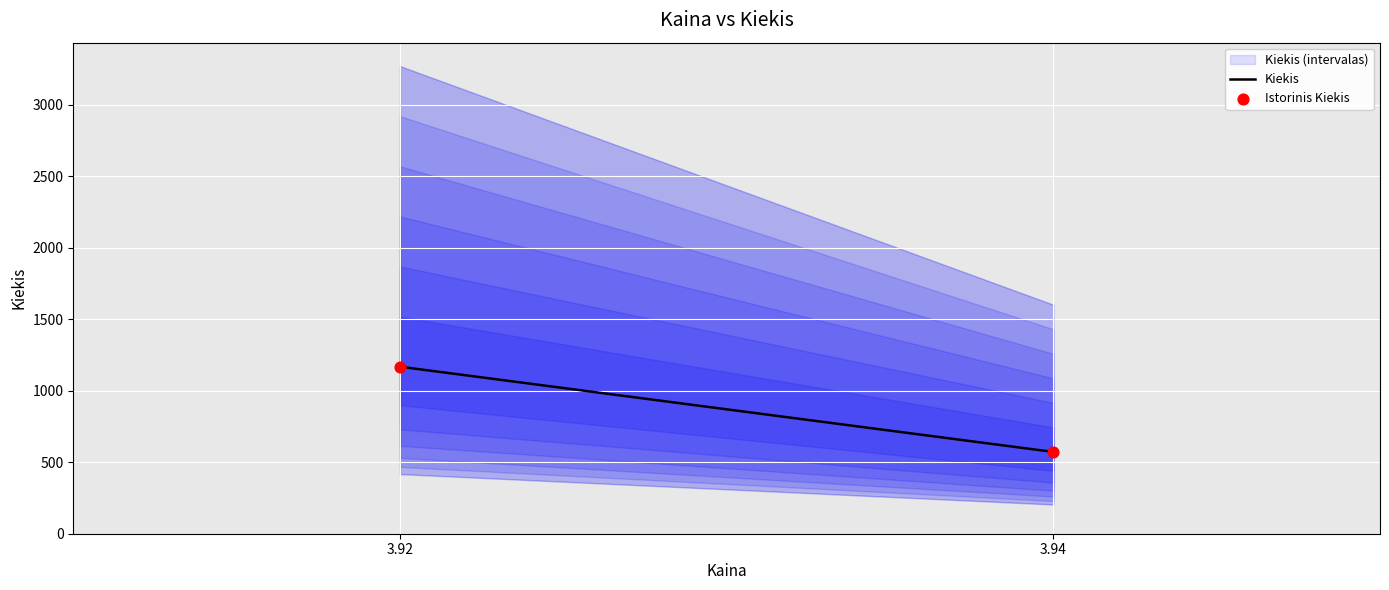

What is the range of Y values (max minus min)?

596